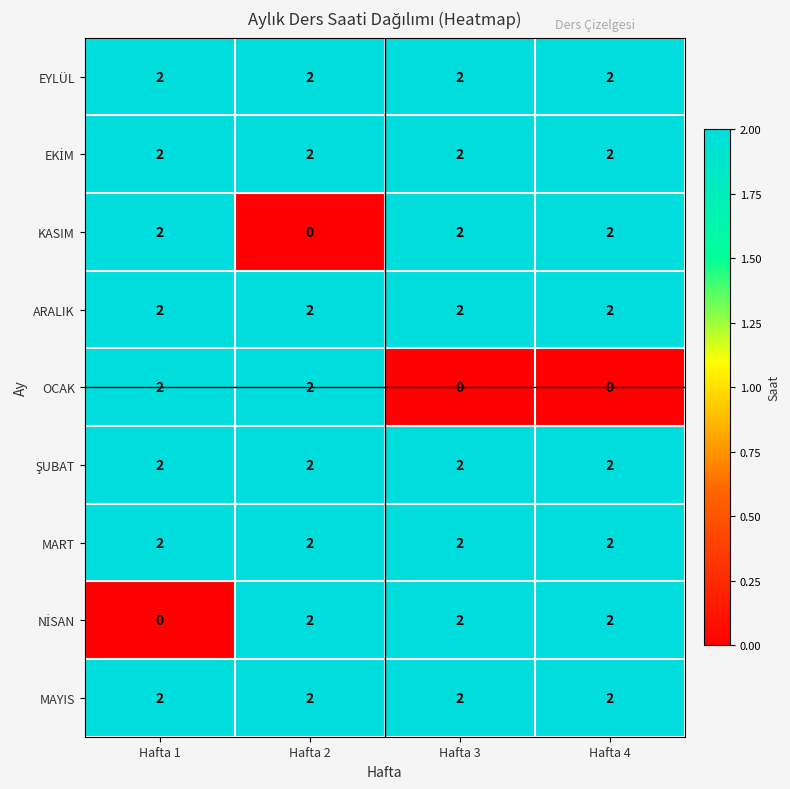

What is the sum of all KASIM values?

6